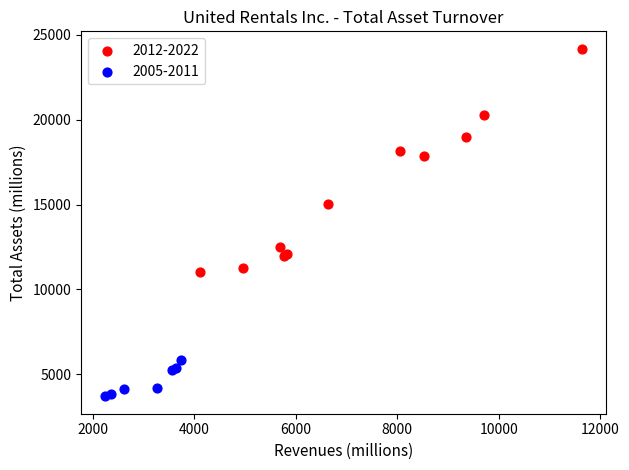

Which series reaches the minimum Y coordinate?

2005-2011